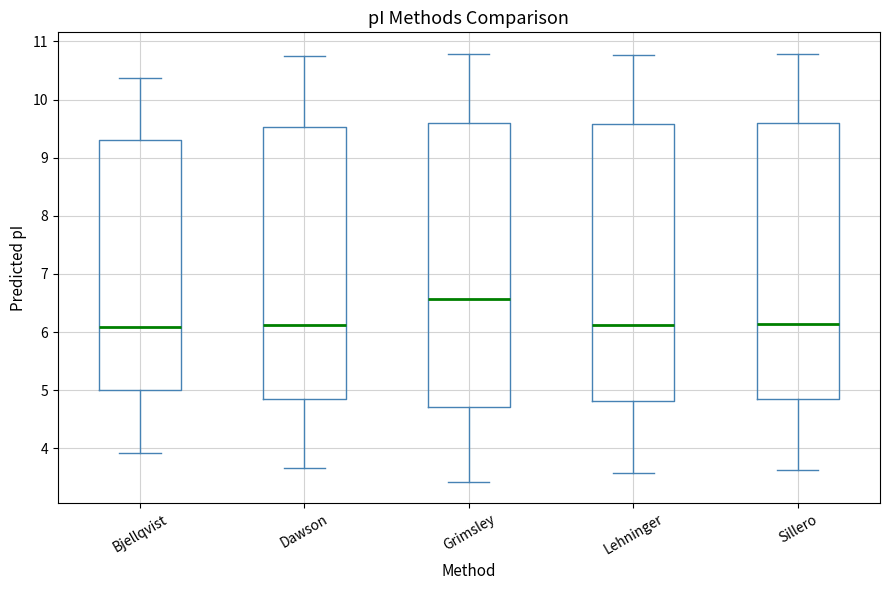

Reading left to right, transcribe this box plot: for each box, give where its median line is, the range the box spans, and where its two whiskers end, as read against the y-axis. The values are not printed on the chart, so give them approximately, as read against the axis.

Bjellqvist: median 6.1, box 5.0 to 9.3, whiskers 3.9 to 10.4
Dawson: median 6.1, box 4.9 to 9.5, whiskers 3.7 to 10.7
Grimsley: median 6.6, box 4.7 to 9.6, whiskers 3.4 to 10.8
Lehninger: median 6.1, box 4.8 to 9.6, whiskers 3.6 to 10.8
Sillero: median 6.1, box 4.9 to 9.6, whiskers 3.6 to 10.8